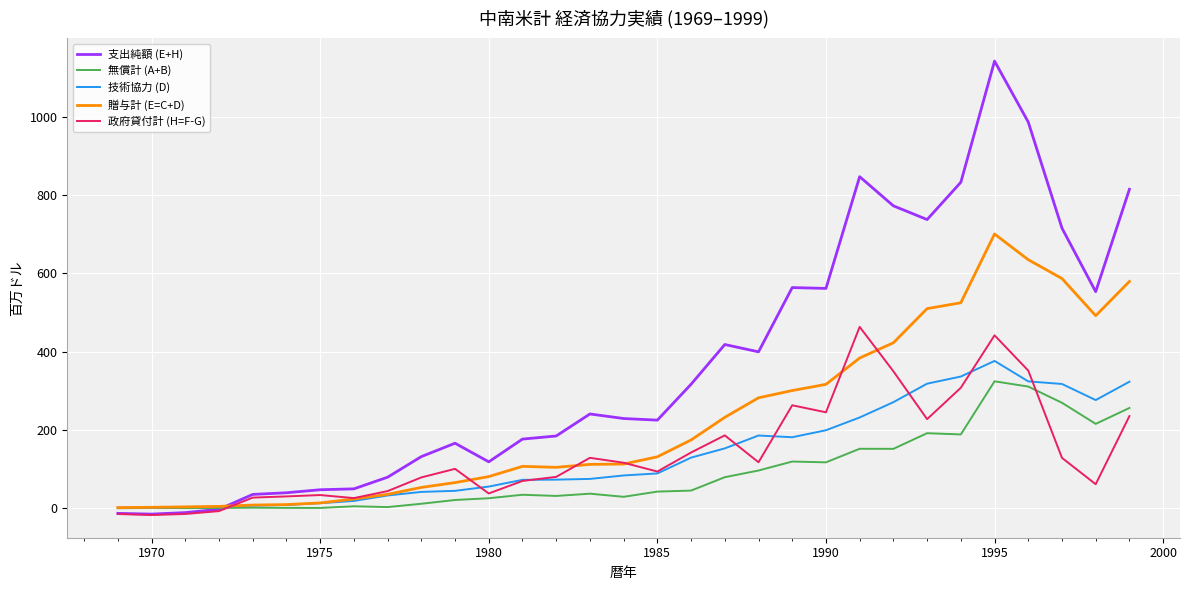

How many distinct data groups are displayed?

5